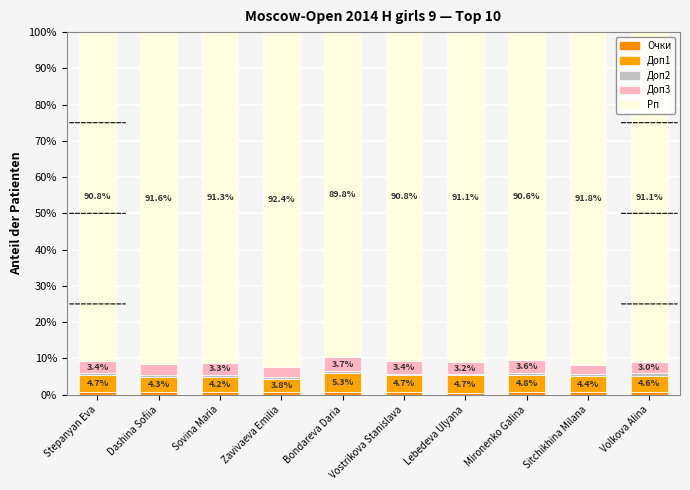

Is it true that Доп3 equals 3.2 at Lebedeva Ulyana?

True